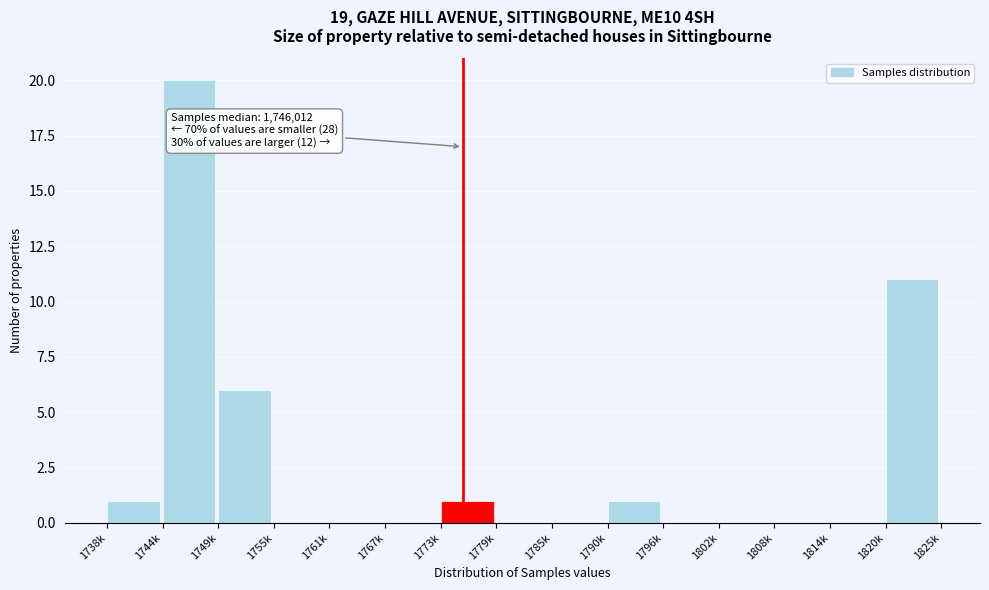

Reading right to left, transcribe all the data shown in this chart.

1820k=11	1814k=0	1808k=0	1802k=0	1796k=0	1790k=1	1785k=0	1779k=0	1773k=1	1767k=0	1761k=0	1755k=0	1749k=6	1744k=20	1738k=1